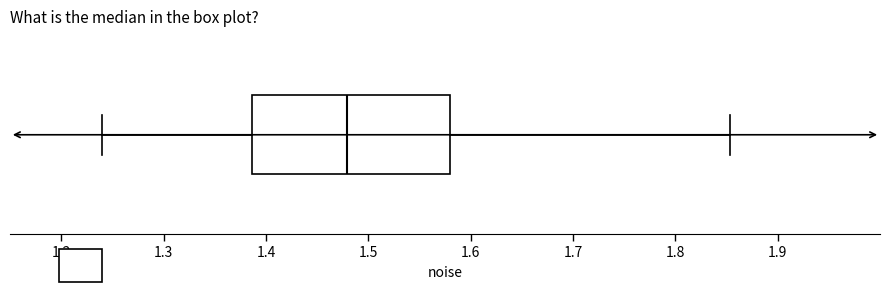

Read this box plot against the x-axis: the position of the median line, the range covered by the box, and the ends of both whiskers. The values are not printed on the chart, so give them approximately, as read against the axis.

median 1.48, box 1.39 to 1.58, whiskers 1.24 to 1.85